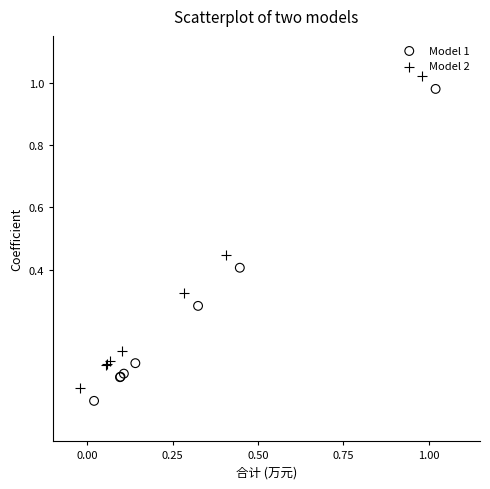

What are all the series names shown in the legend?

Model 1, Model 2